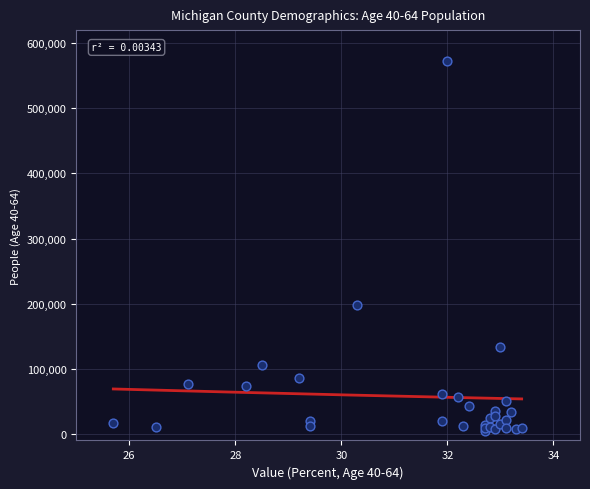

What Y value in the scatter plot is closest to 289049?

198280